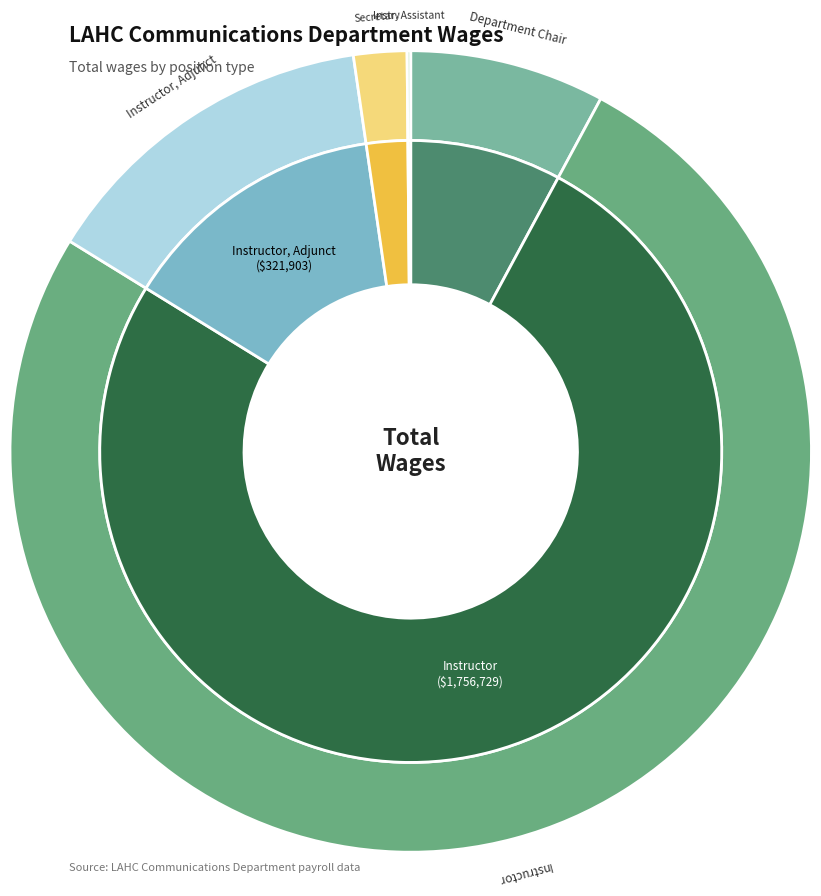

What is the majority slice?

Instructor